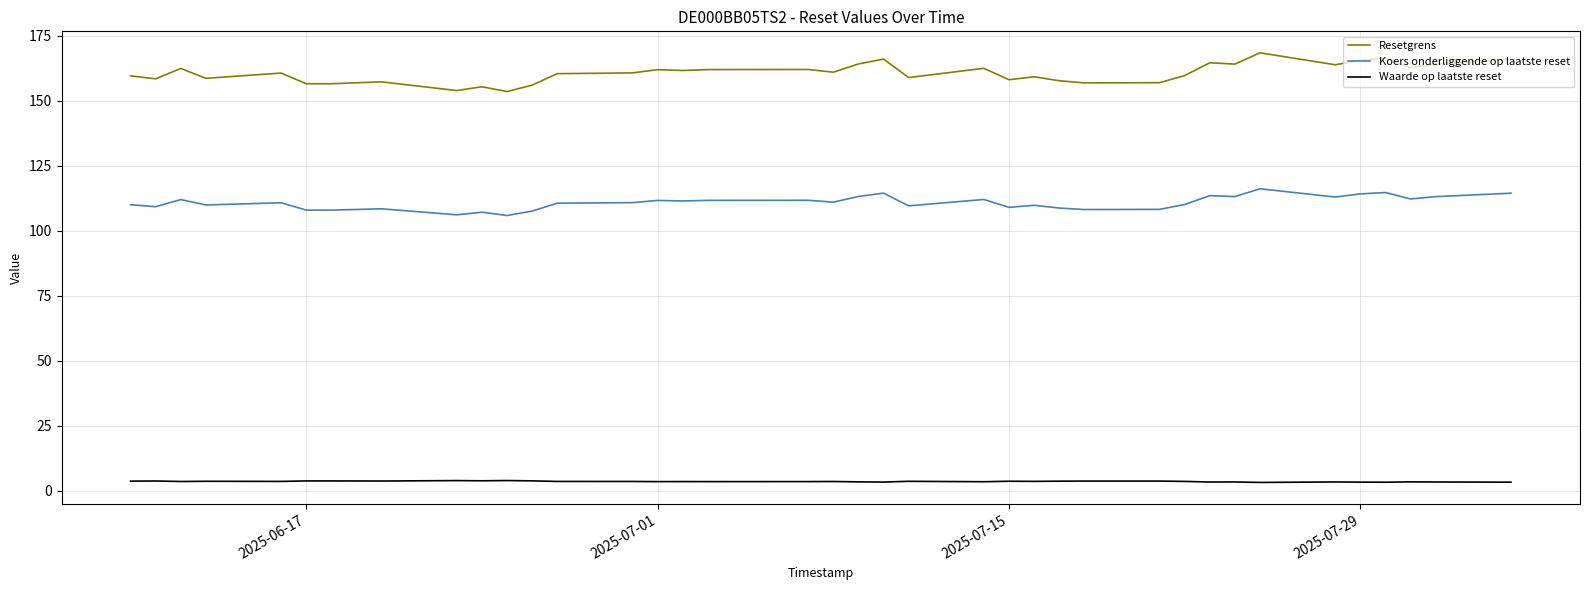

Which series has the largest total across all categories?

Resetgrens